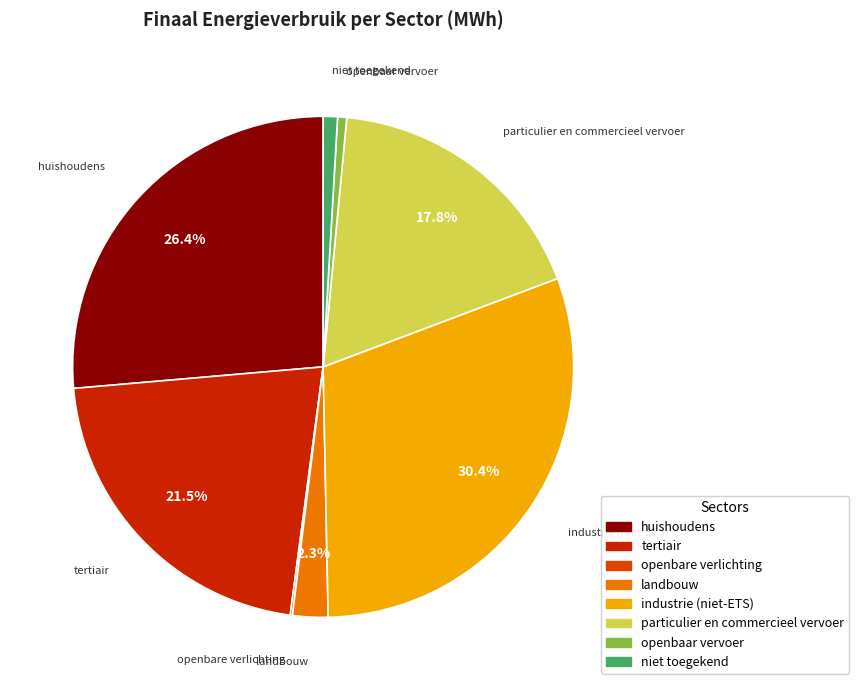

True or false: openbaar vervoer accounts for 1% of the total.

True